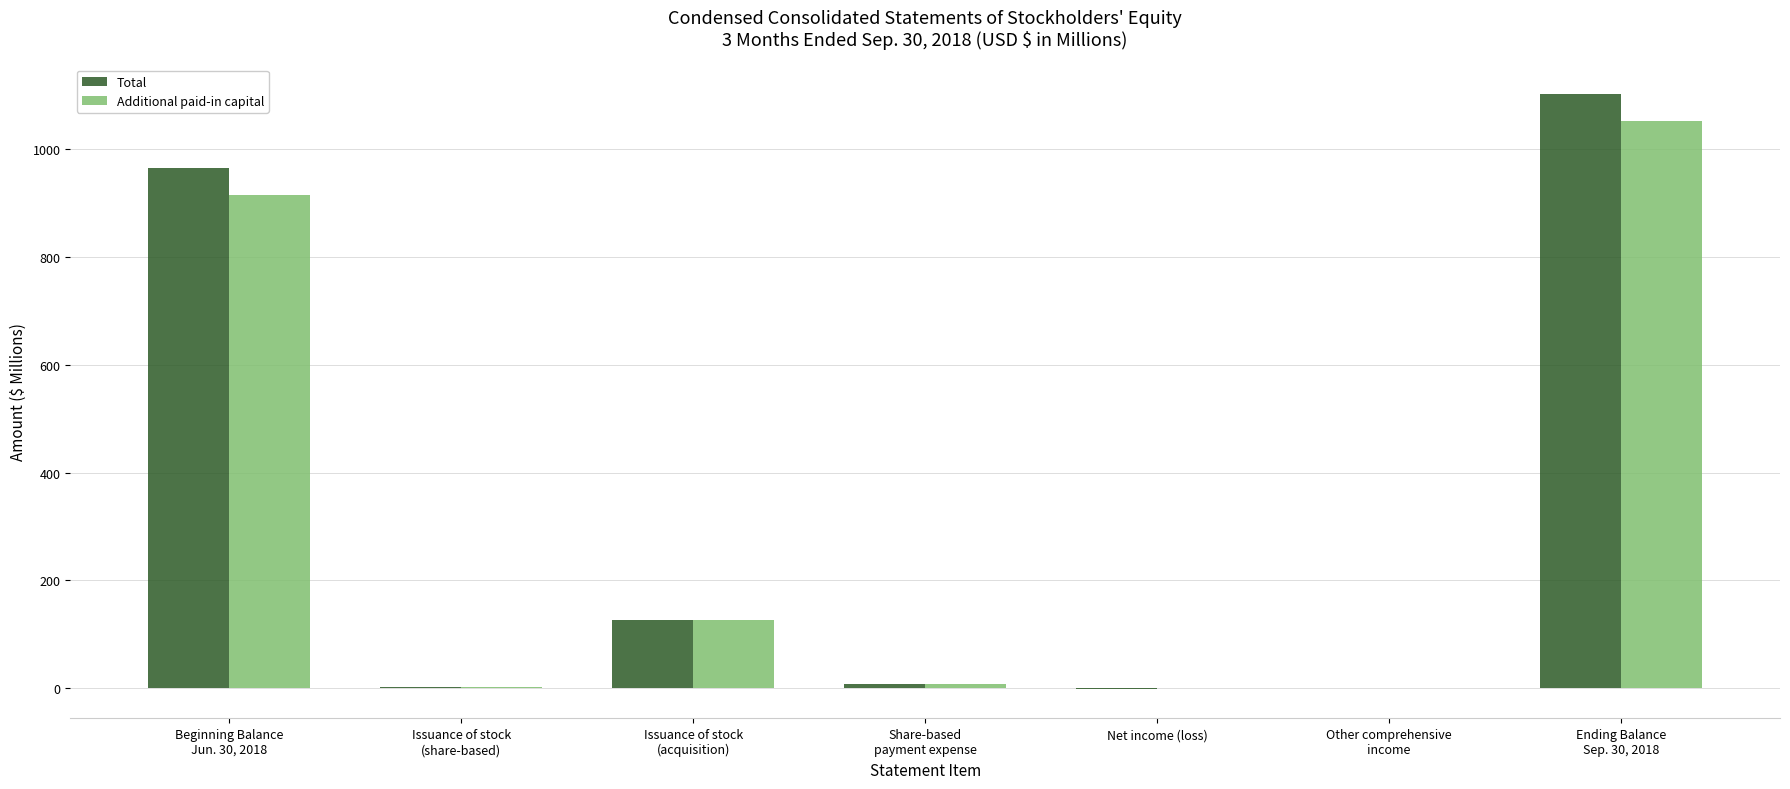

What is the highest value of the Total series?

1102.2